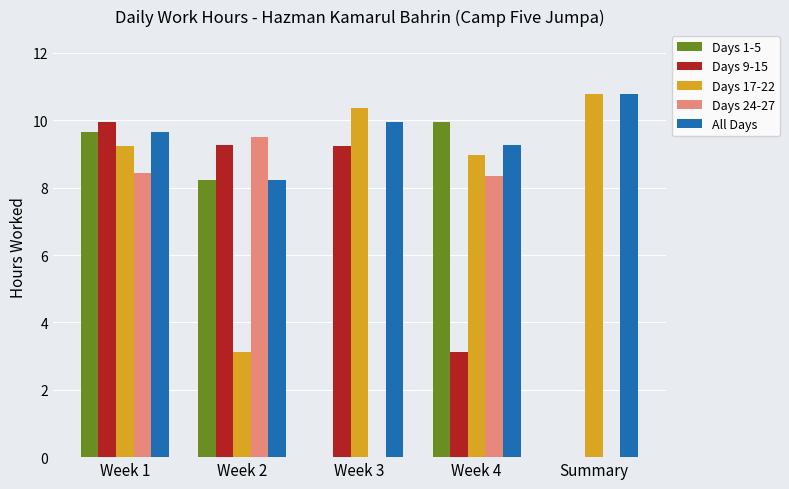

At which category is the sum across all series the highest?

Week 1